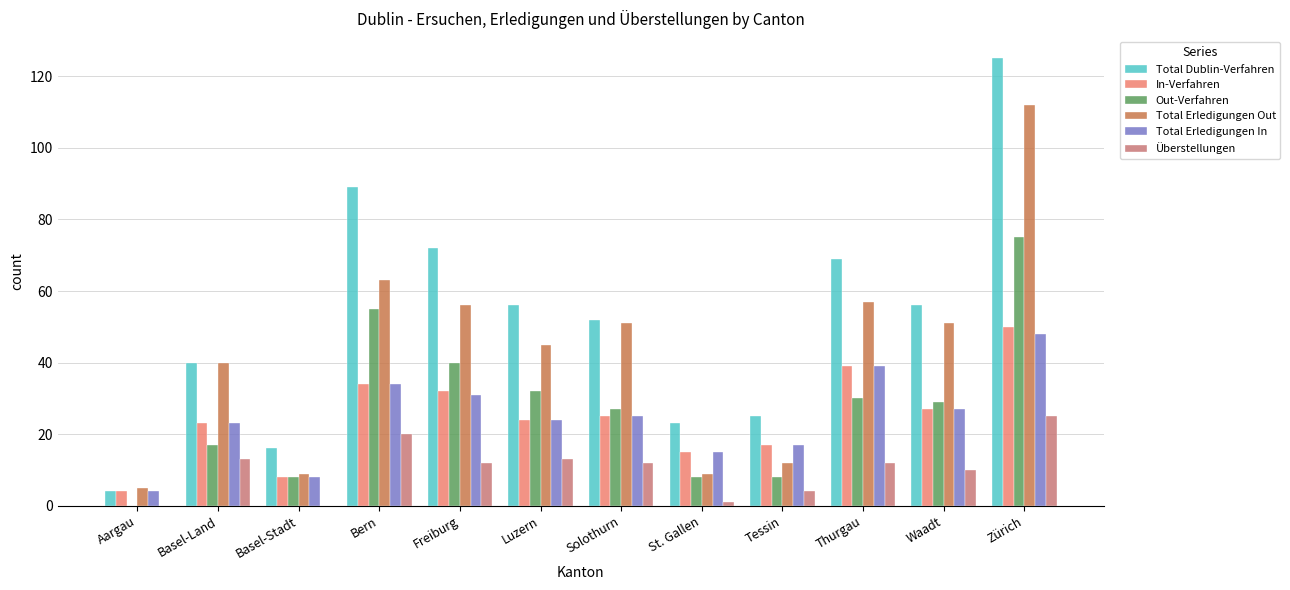

What is the spread (max minus min) of values at Zürich?

100